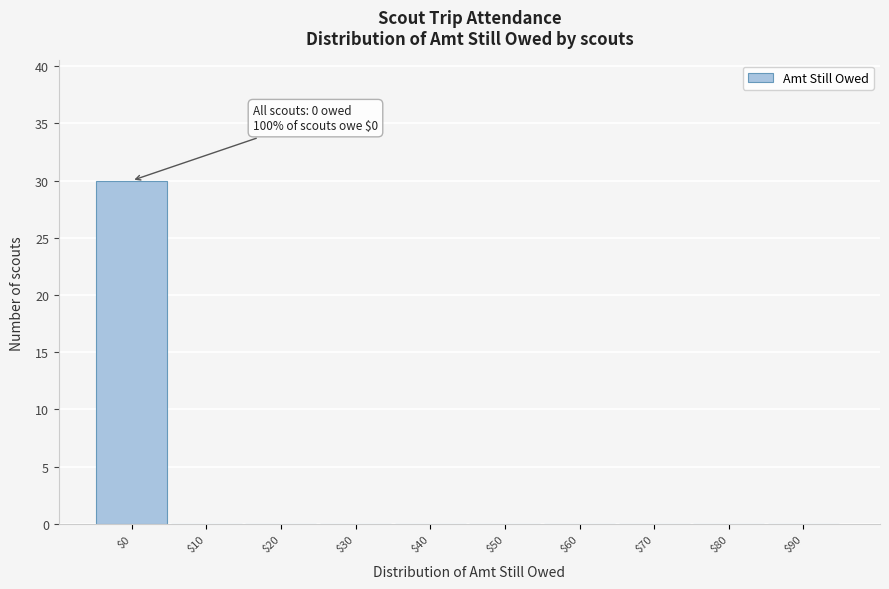

What is the sum of all values?

30